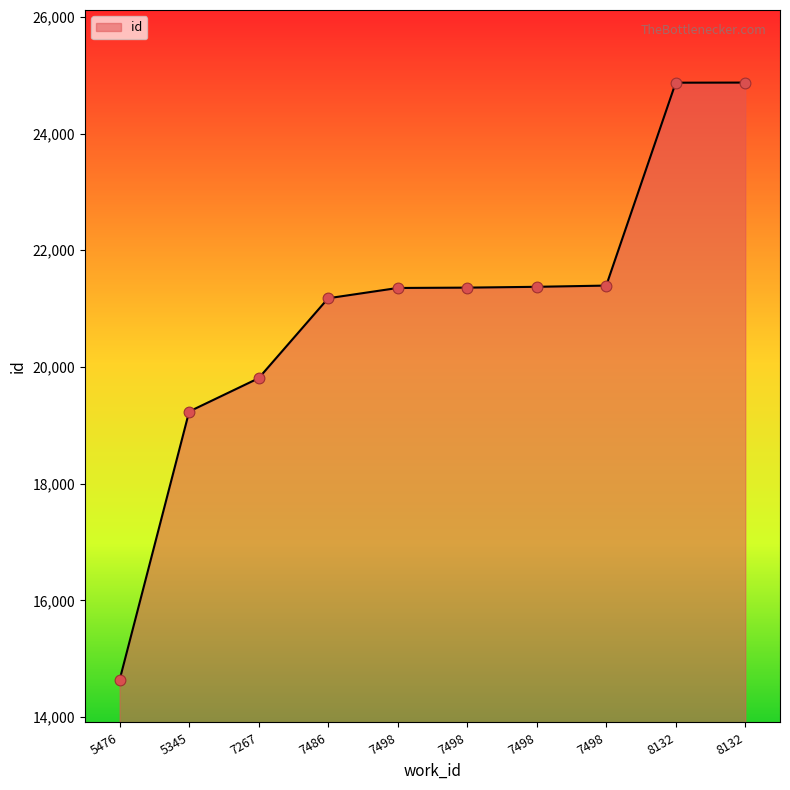

What is the change in value from 5345 to 8132?

+5637